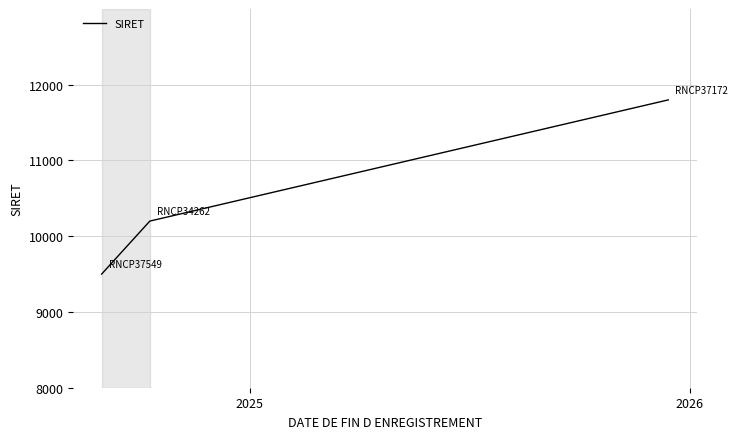

What is the maximum value shown in the chart?

11800